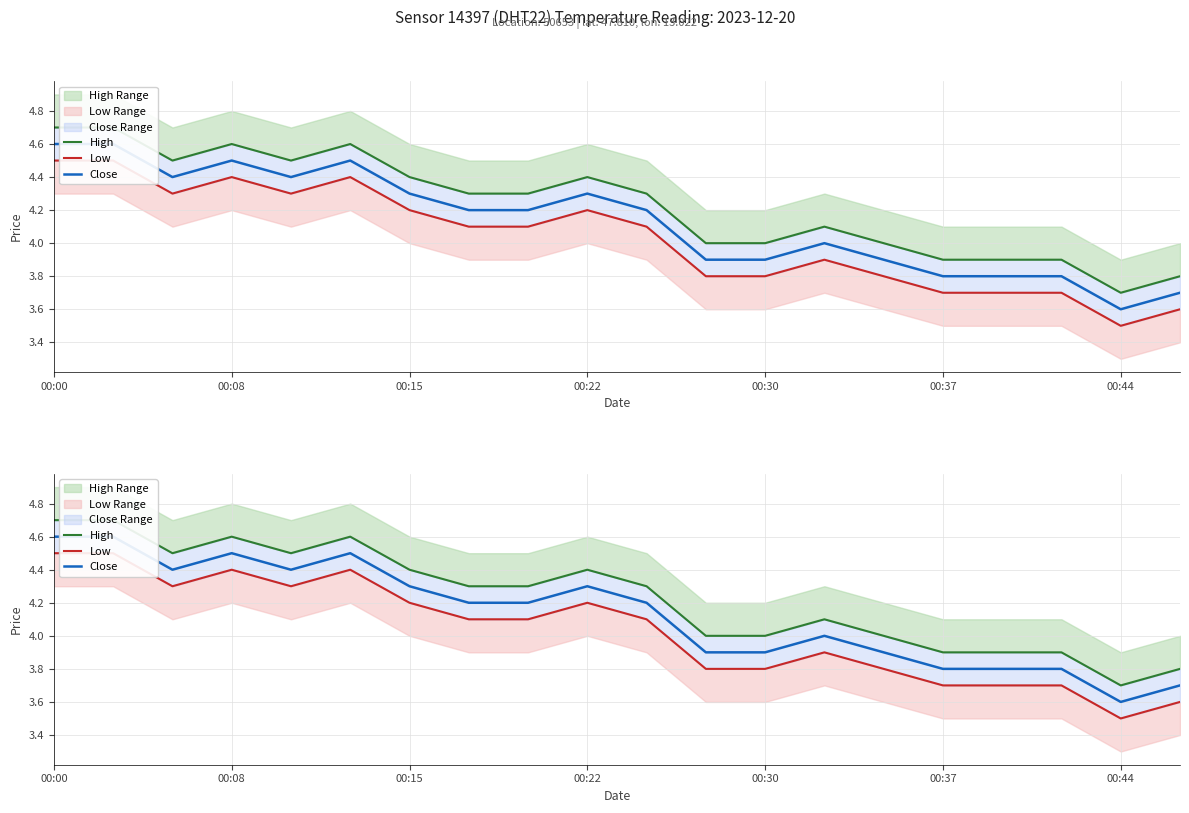

True or false: High and Close intersect in this chart.

False